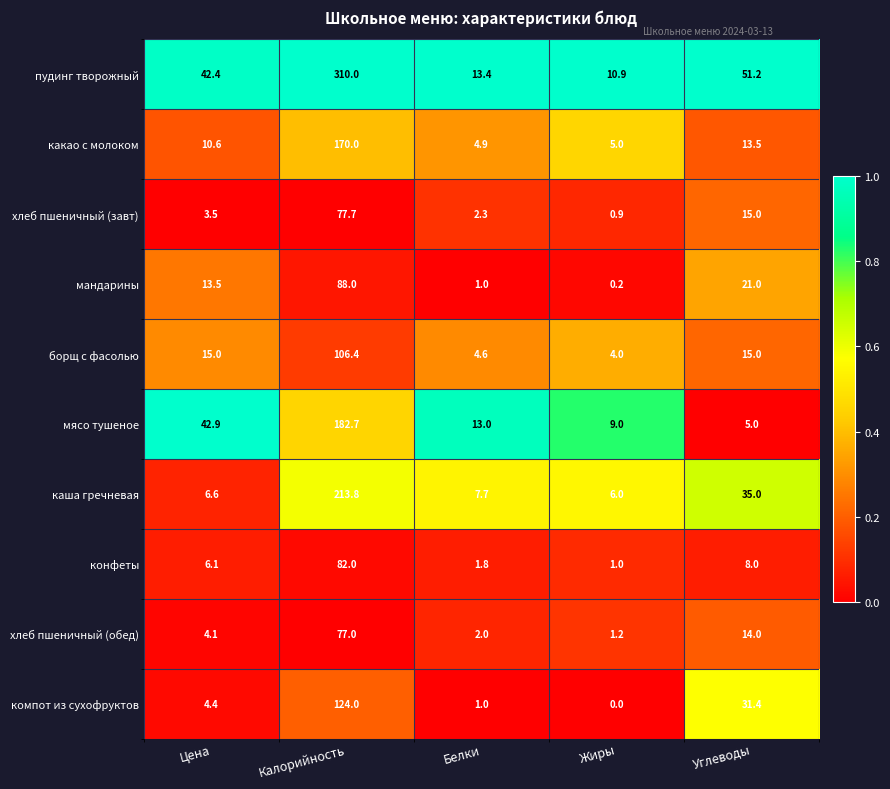

What is the difference between the highest and lowest values at Калорийность?

233.0